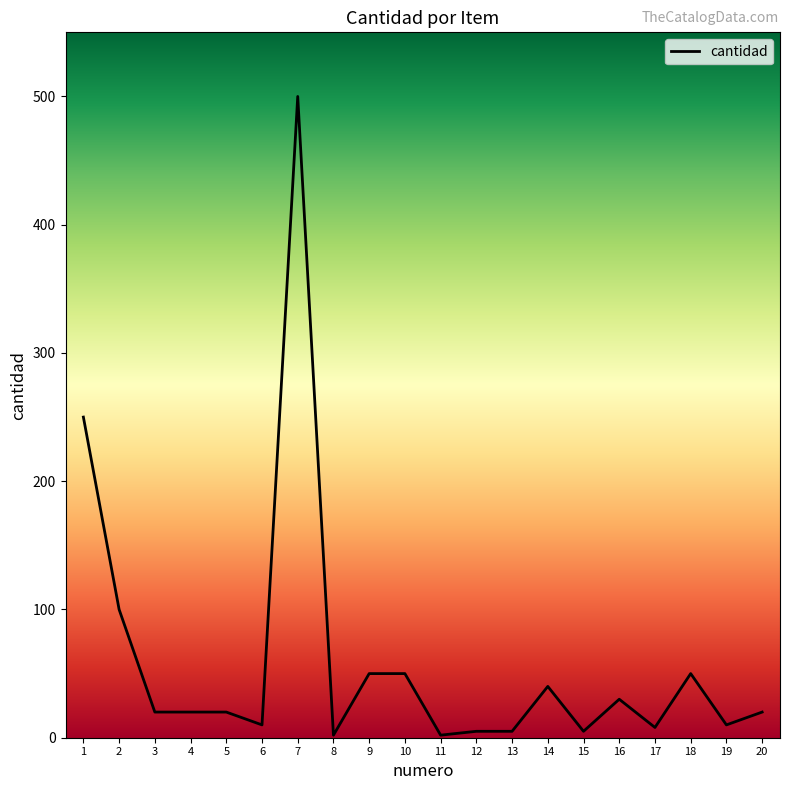

How many lines are shown in the chart?

1